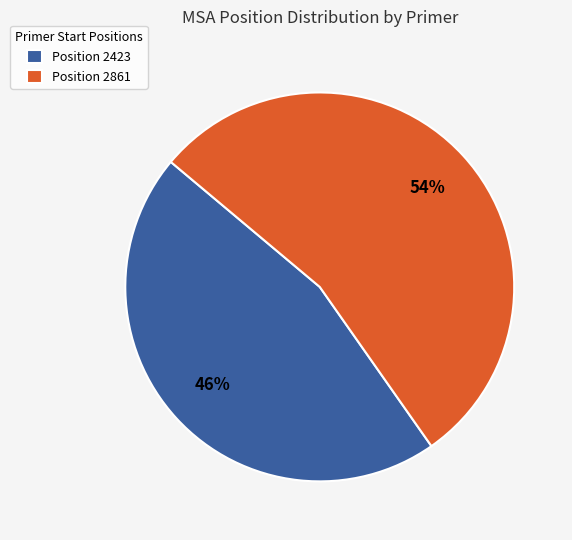

To the nearest percent, what is the average slice percentage?

50%